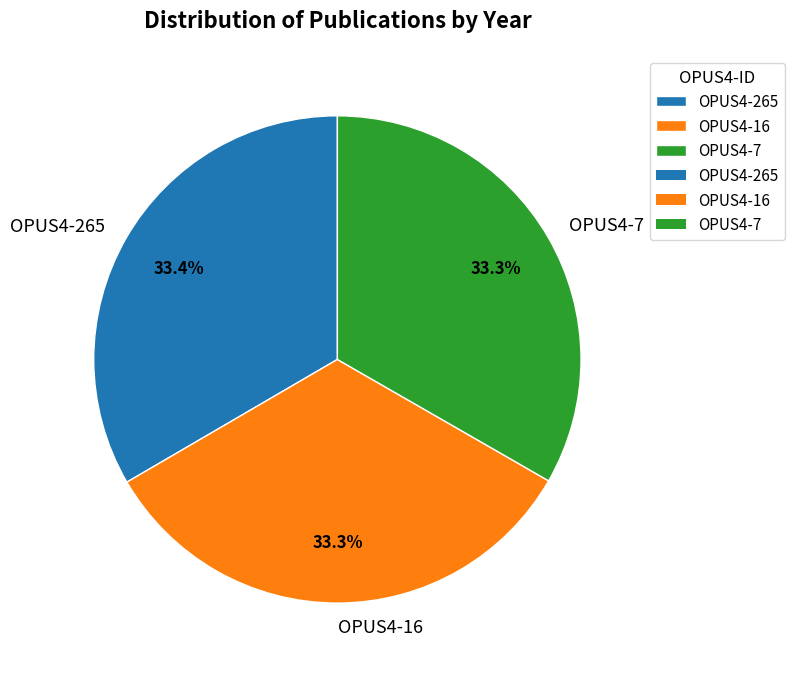

Does OPUS4-265 represent more than half of the total?

No